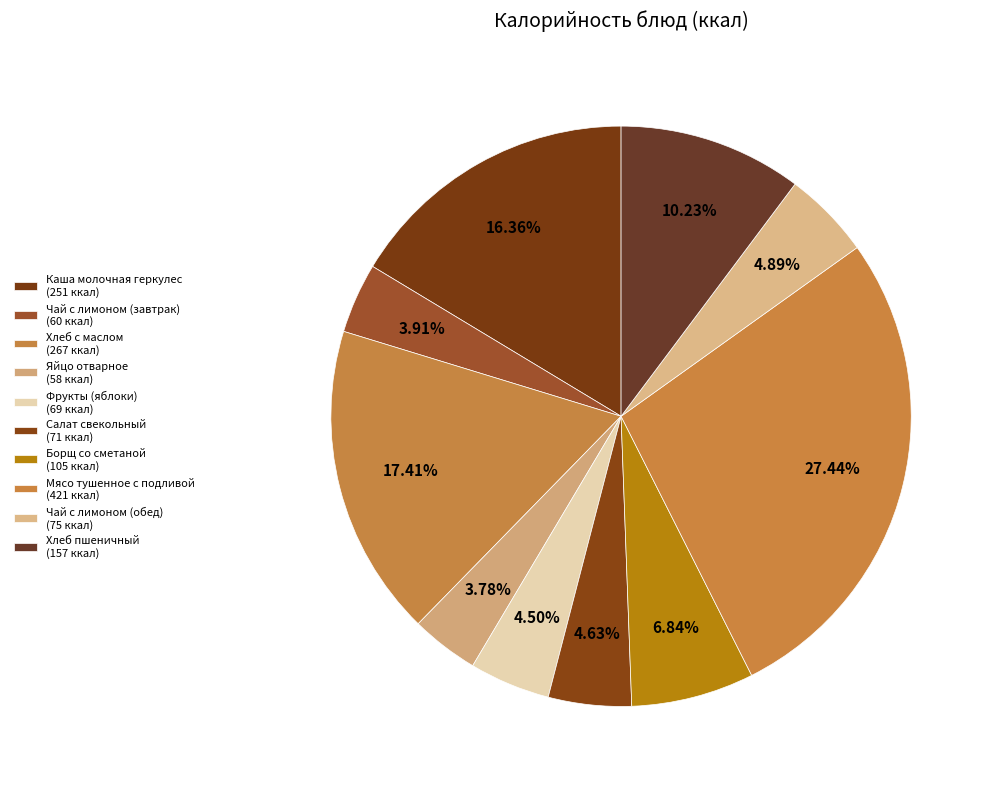

How many segments does this pie chart have?

10